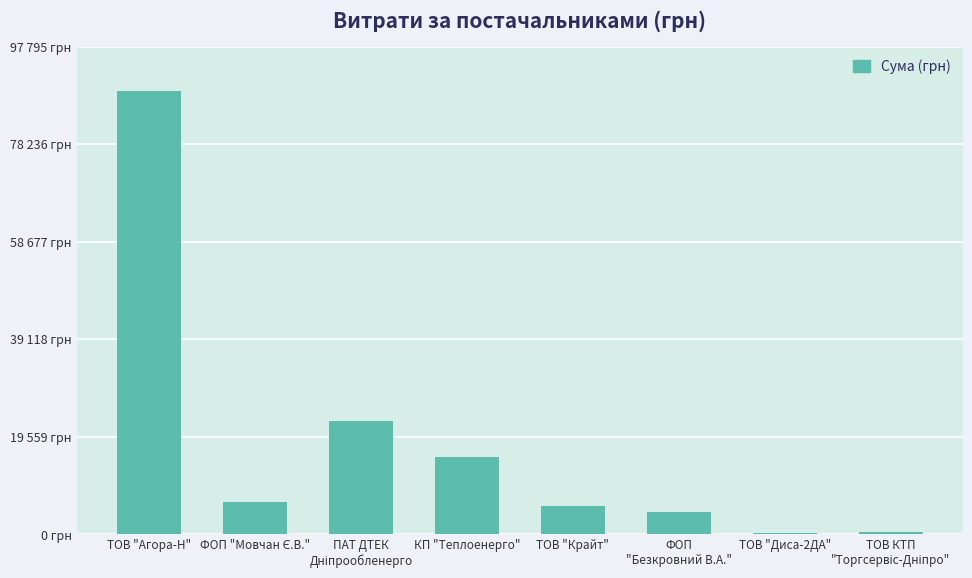

What is the change in value from ТОВ "Агора-Н" to ТОВ "Диса-2ДА"?

-88635.4